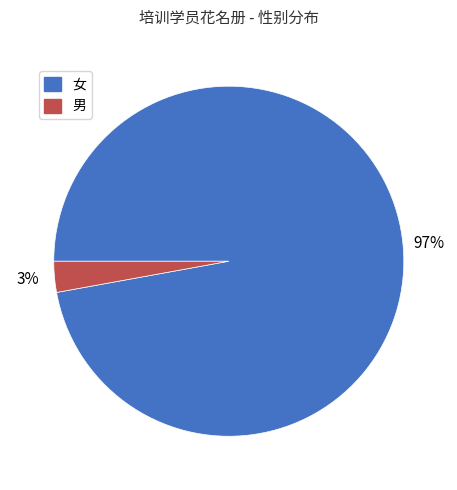

Which slice is the largest?

女